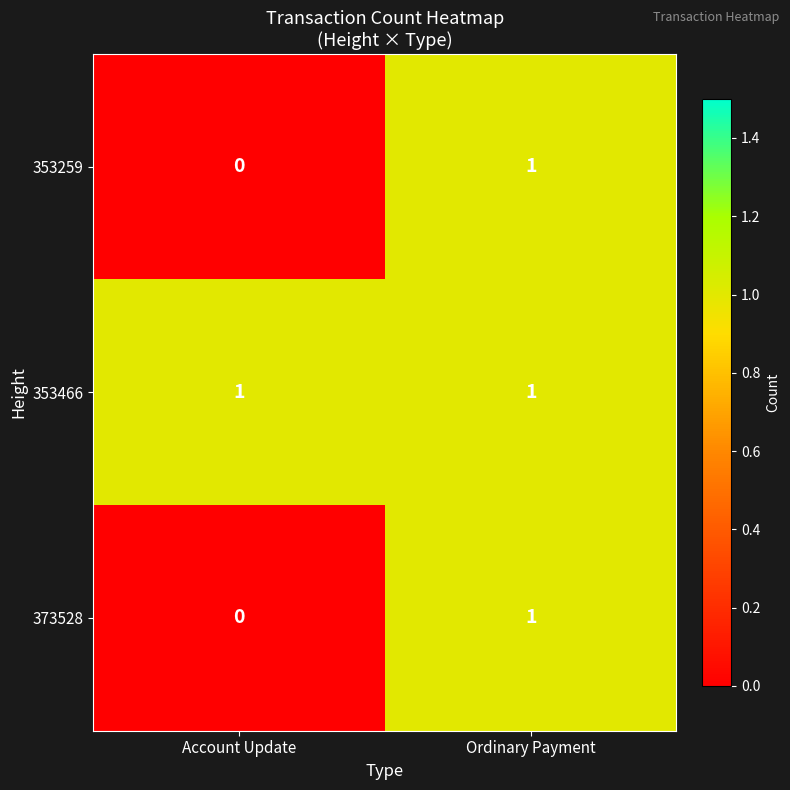

True or false: 373528 has a value of 1 at Ordinary Payment.

True